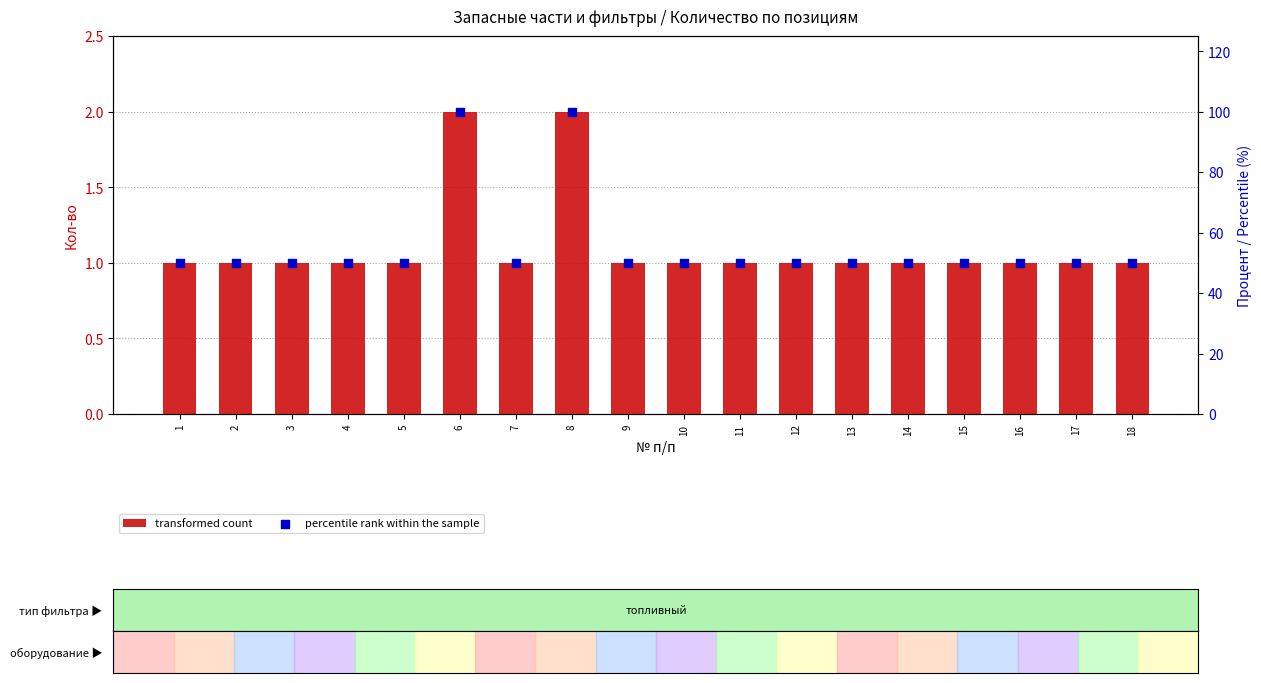

What are all the series names shown in the legend?

transformed count, percentile rank within the sample